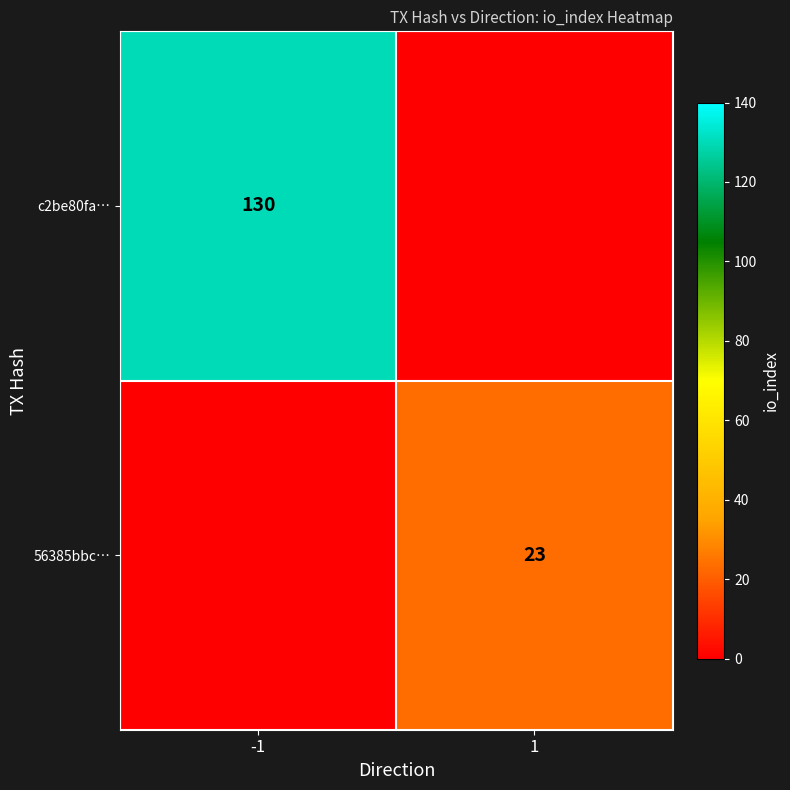

Between -1 and 1, which is larger?

1